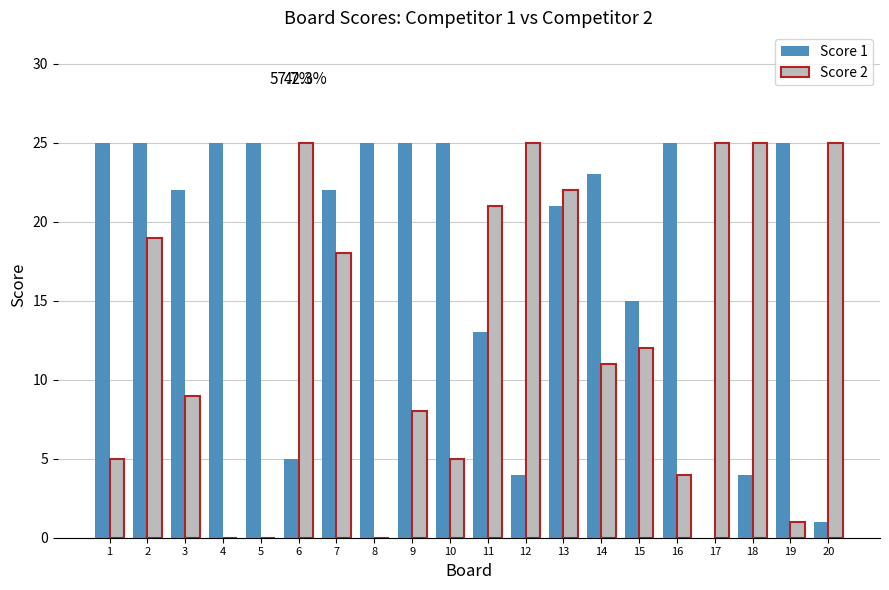

True or false: Score 1 has a value of 25 at 5.

True